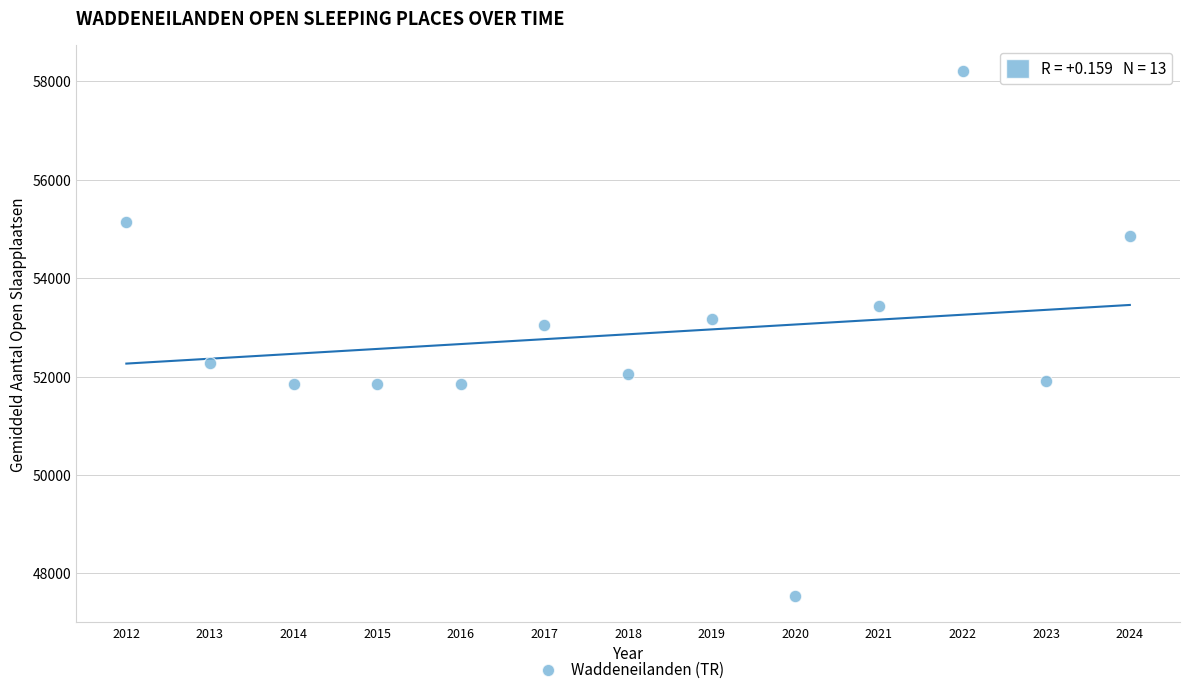

What is the range of X values (max minus min)?

12